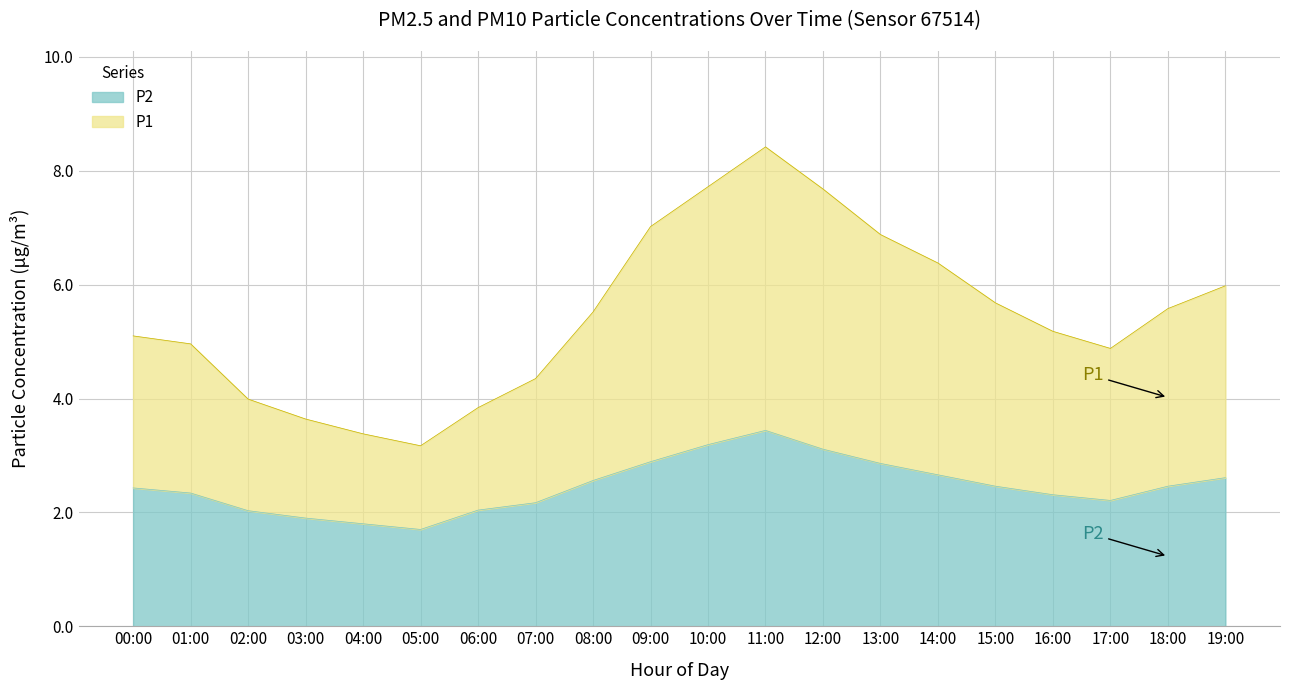

What is the total value across all series at 10:00?

7.7